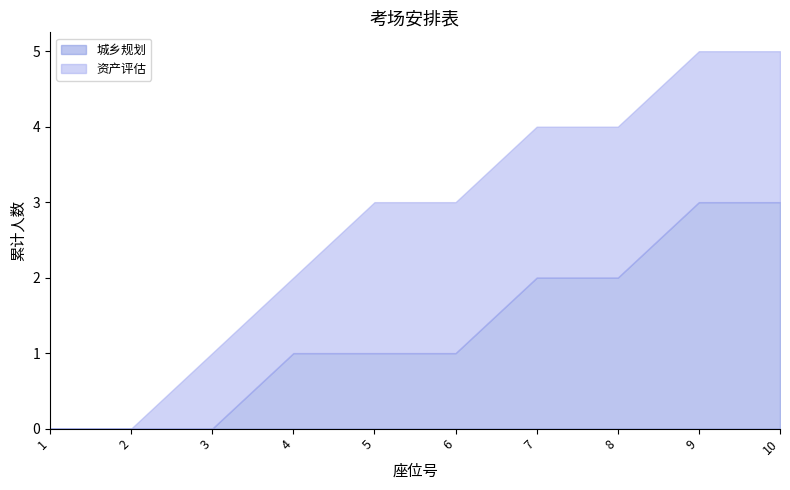

How many data points in 资产评估 are less than 2?

4